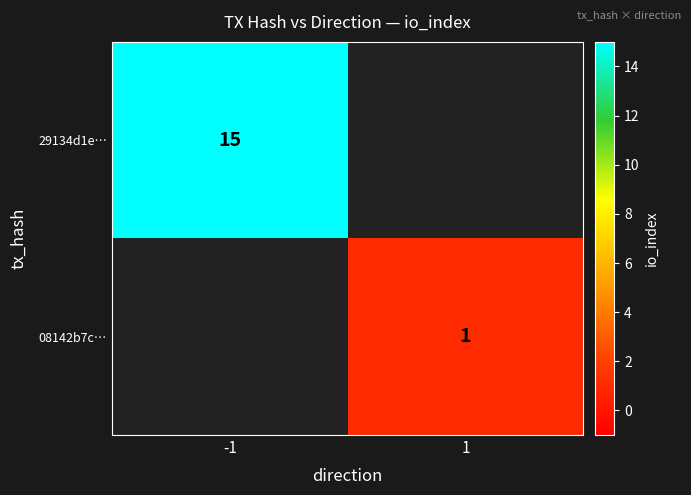

The 29134d1e… series shows 5 at -1. True or false?

False